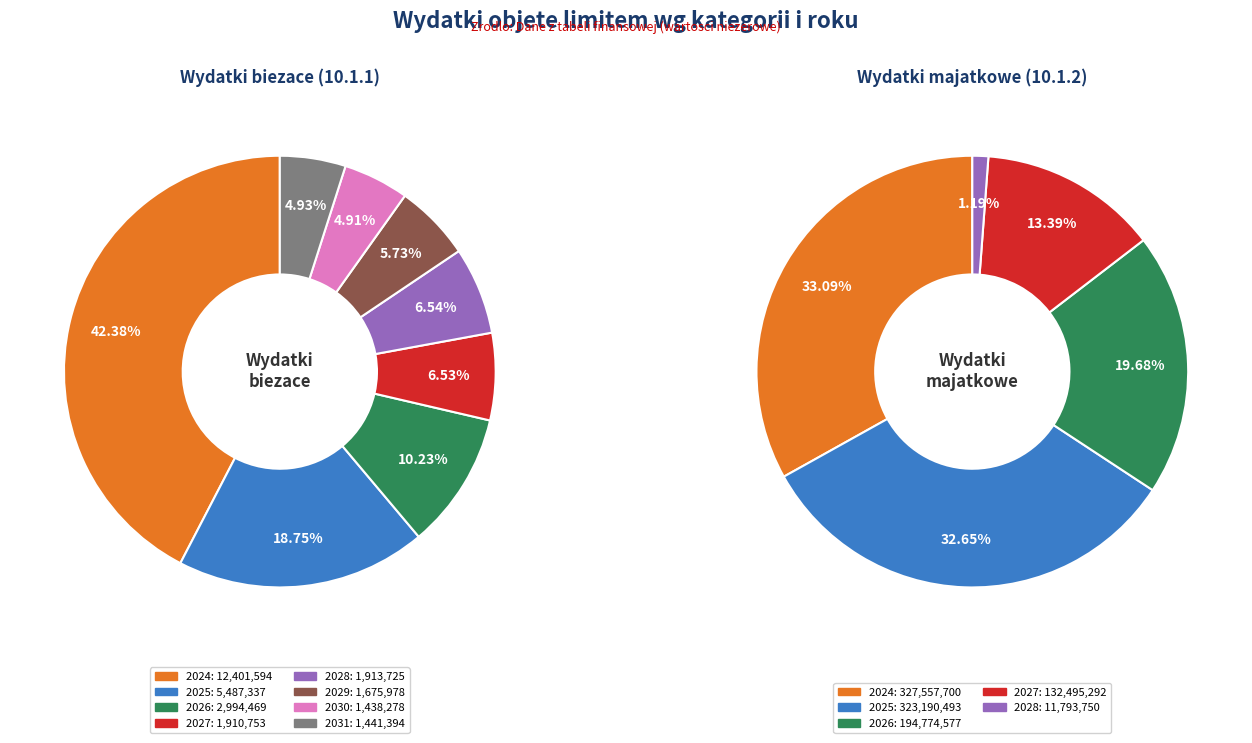

To the nearest percent, what percentage of the pie is 2029?

6%